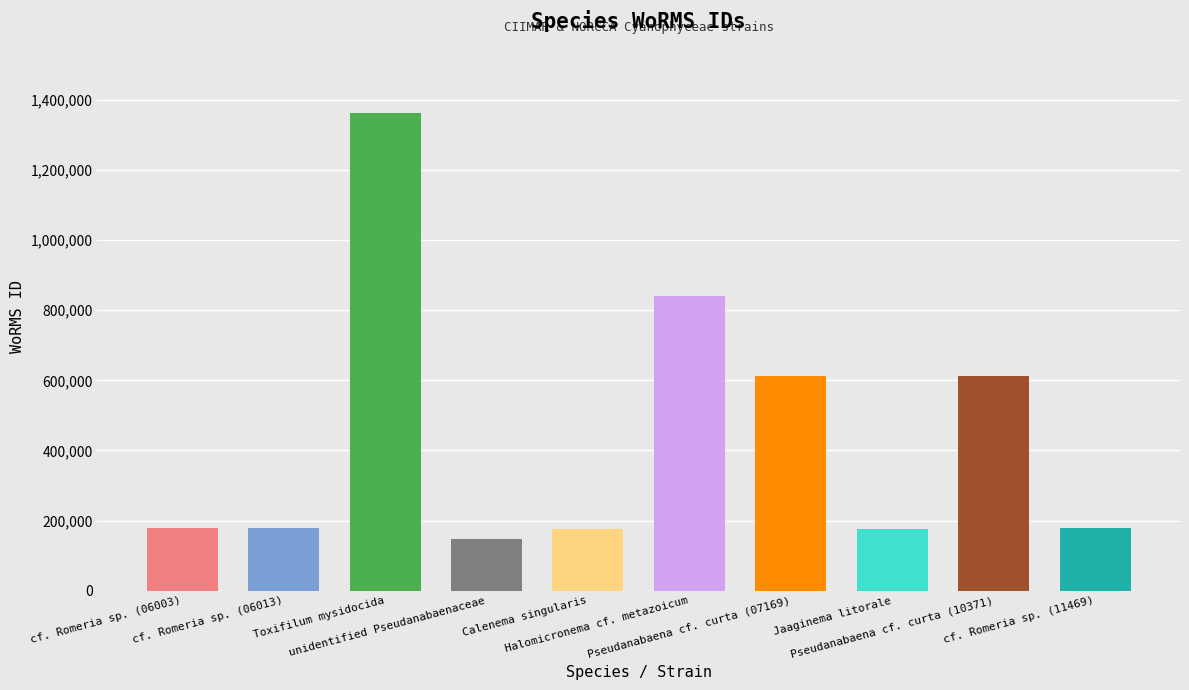

Reading right to left, extract all data points from this chart.

cf. Romeria sp. (11469)=177595	Pseudanabaena cf. curta (10371)=613596	Jaaginema litorale=177499	Pseudanabaena cf. curta (07169)=613596	Halomicronema cf. metazoicum=839138	Calenema singularis=177498	unidentified Pseudanabaenaceae=146606	Toxifilum mysidocida=1360703	cf. Romeria sp. (06013)=177595	cf. Romeria sp. (06003)=177595